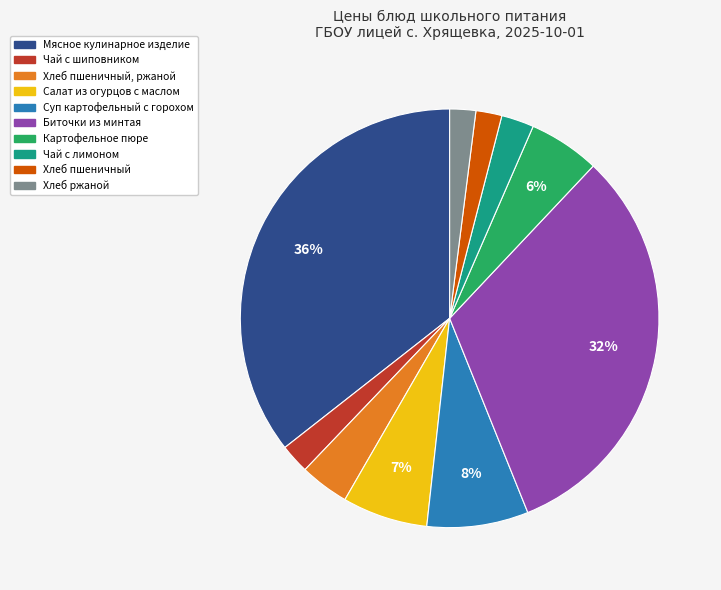

To the nearest percent, what portion does Салат из огурцов с маслом represent?

7%